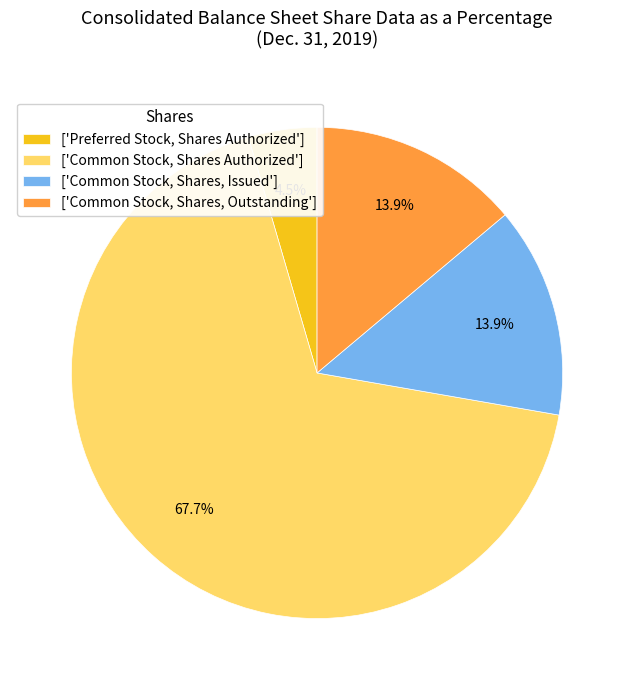

What is the ratio of the value at ['Preferred Stock, Shares Authorized'] to the value at ['Common Stock, Shares, Outstanding']?

0.3